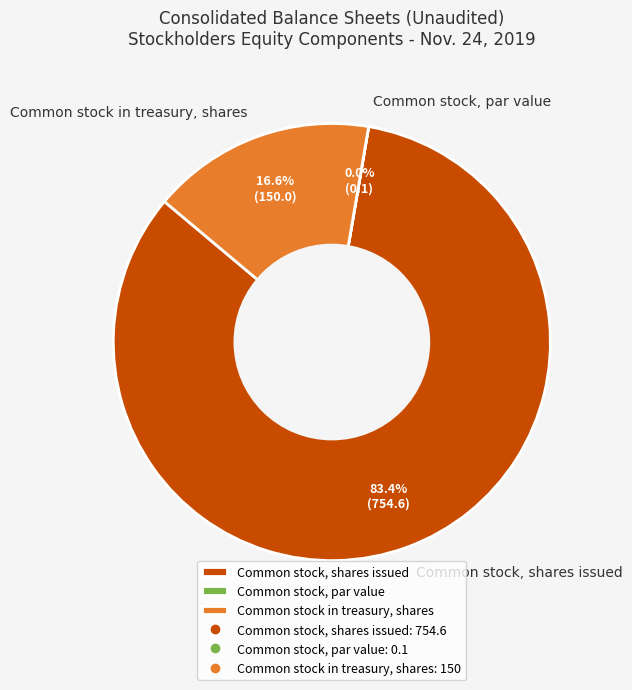

What percentage is NOT represented by Common stock in treasury, shares?

83.4%